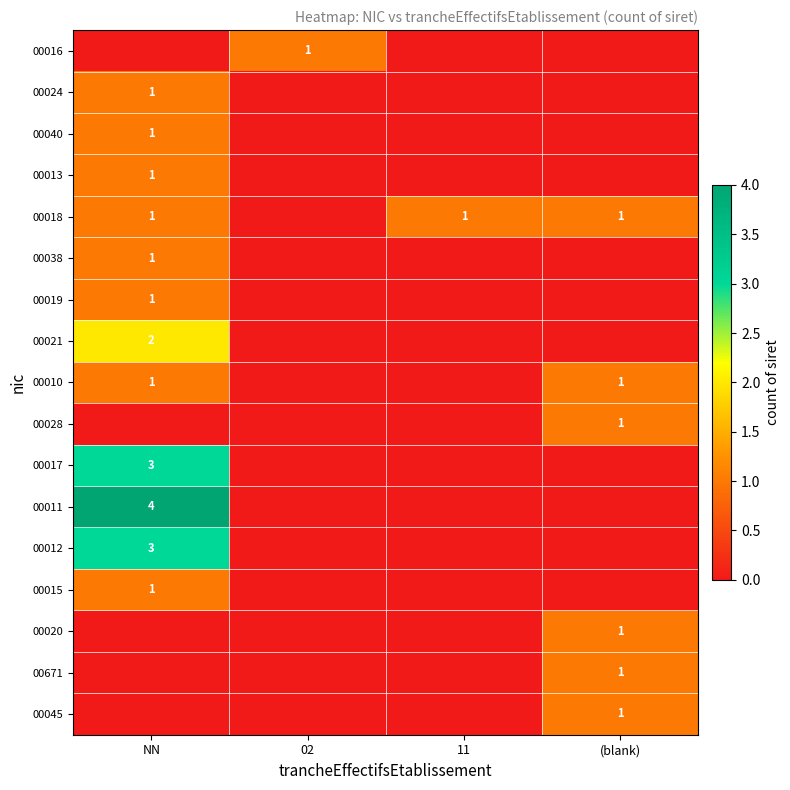

At which category does the chart reach its minimum across all series?

NN